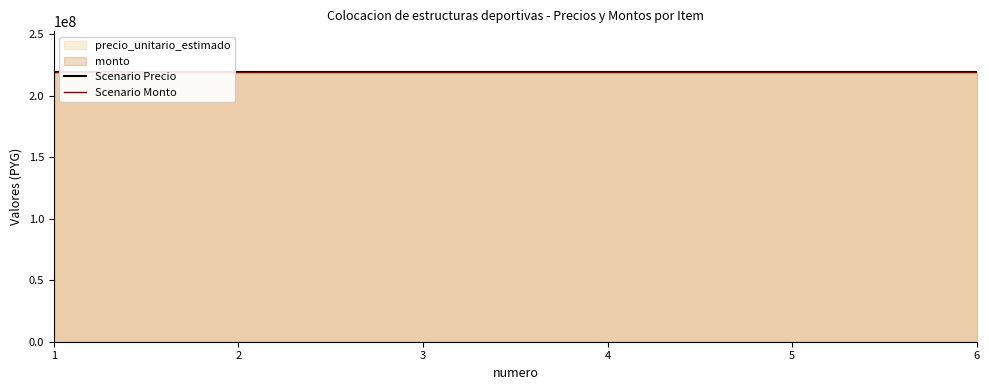

Does the chart display data point markers on the line(s)?

No